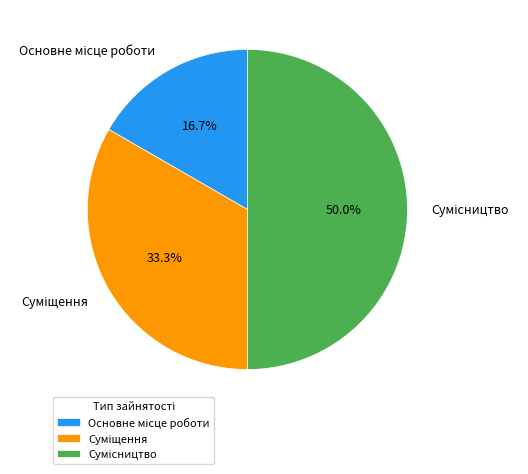

What is the smallest slice in the pie chart?

Основне місце роботи